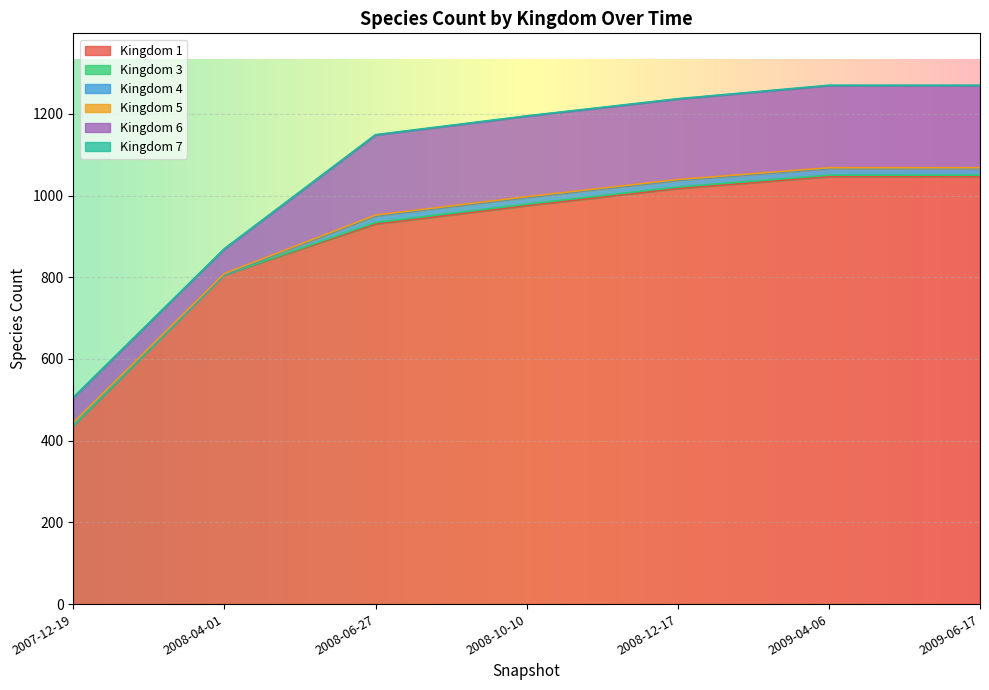

List the series in order of their peak value, highest first.

1, 6, 4, 3, 5, 7